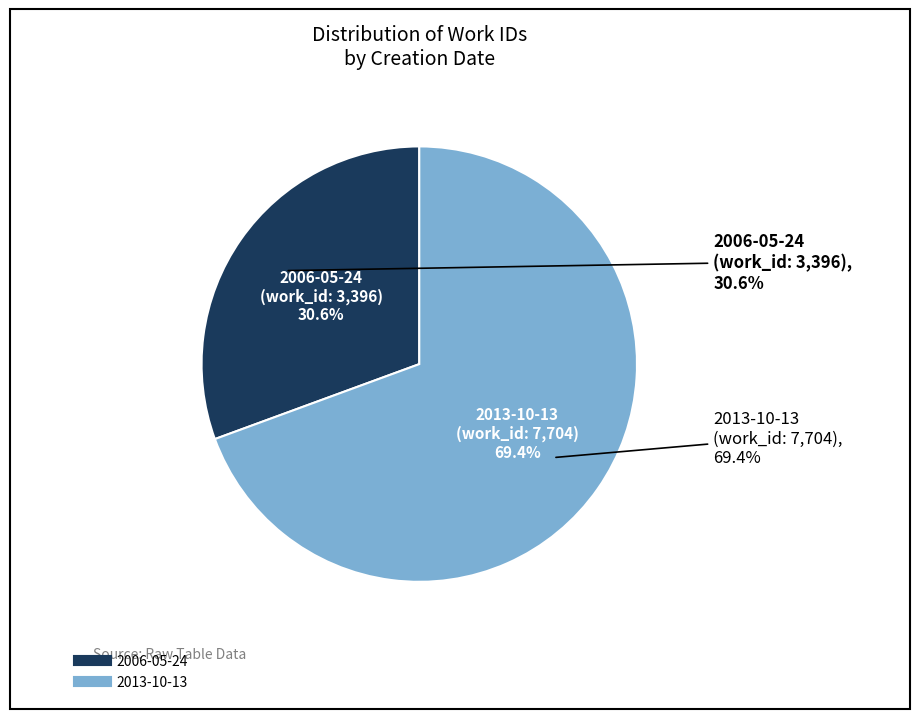

Count the number of slices in the pie.

2